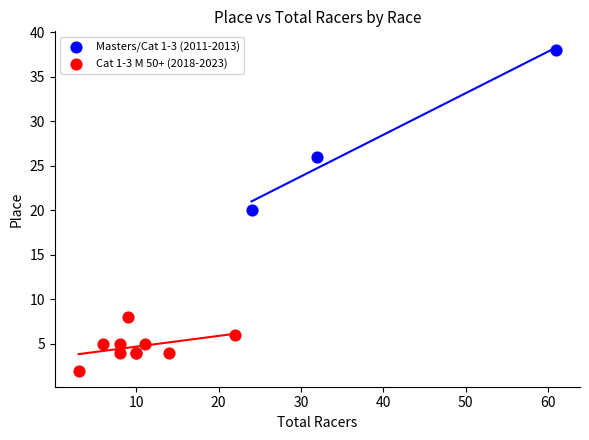

What are all the series names shown in the legend?

Masters/Cat 1-3 (2011-2013), Cat 1-3 M 50+ (2018-2023)